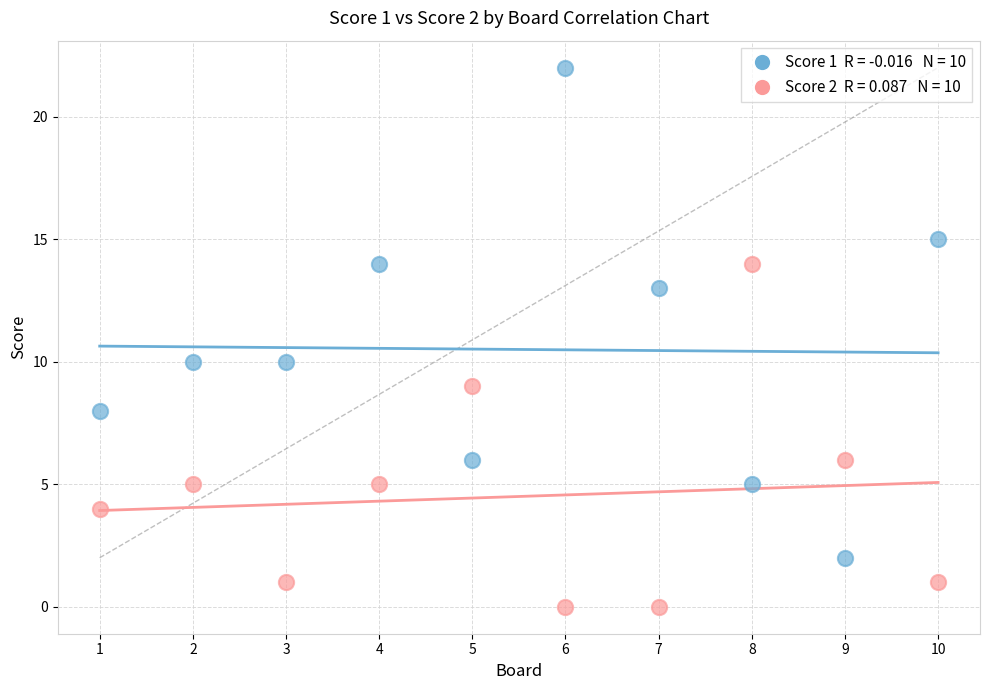

Across all data points, what is the range of Y values (max minus min)?

22